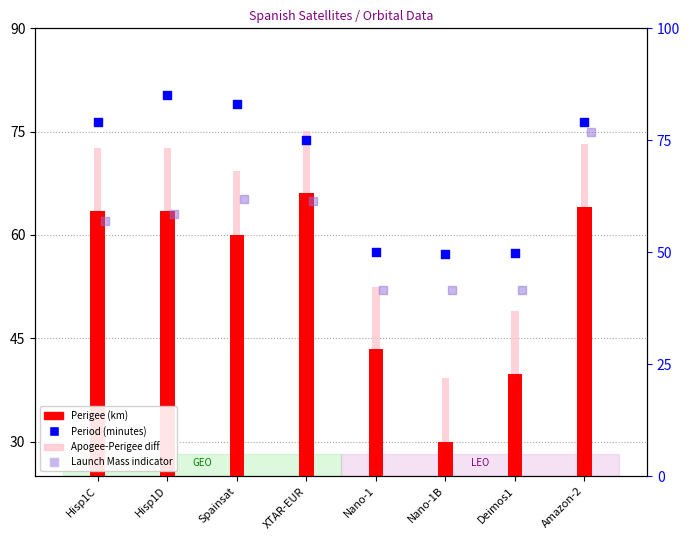

What is the total value across all series at Spainsat?

217.4